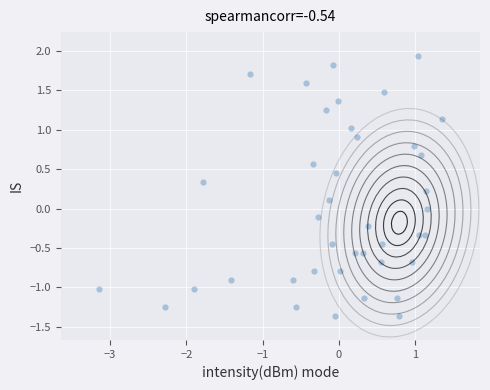

What is the range of Y values (max minus min)?

3.3